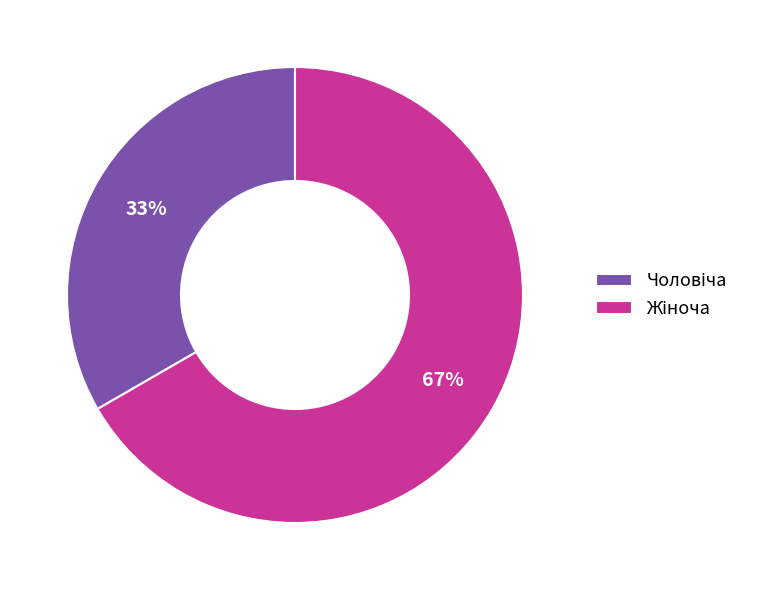

Is there a majority slice in this chart?

Yes